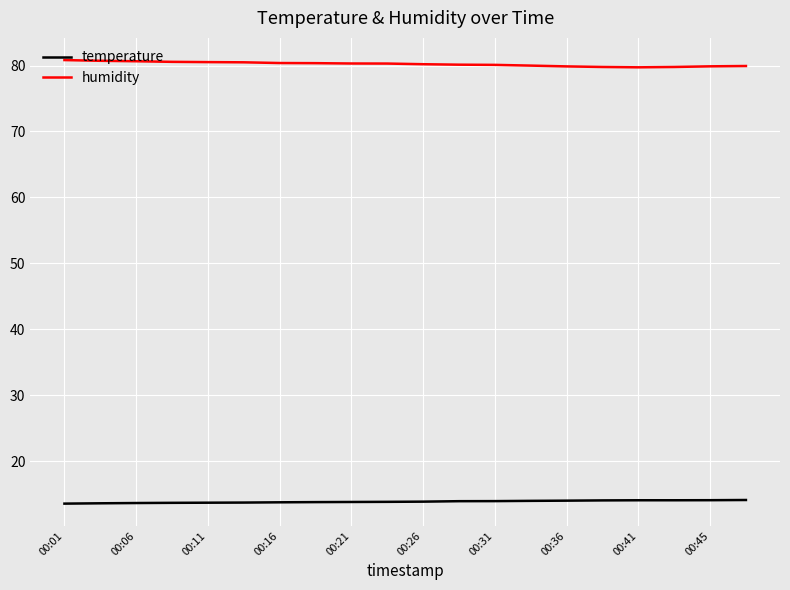

Which series has the largest total across all categories?

humidity